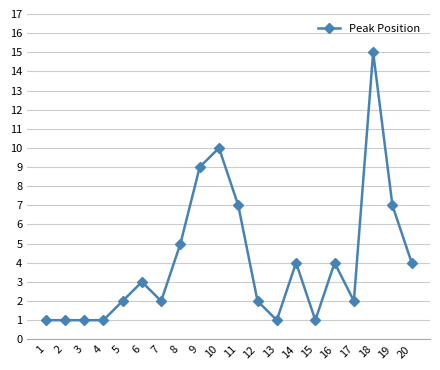

What is the difference between the maximum and minimum values?

14